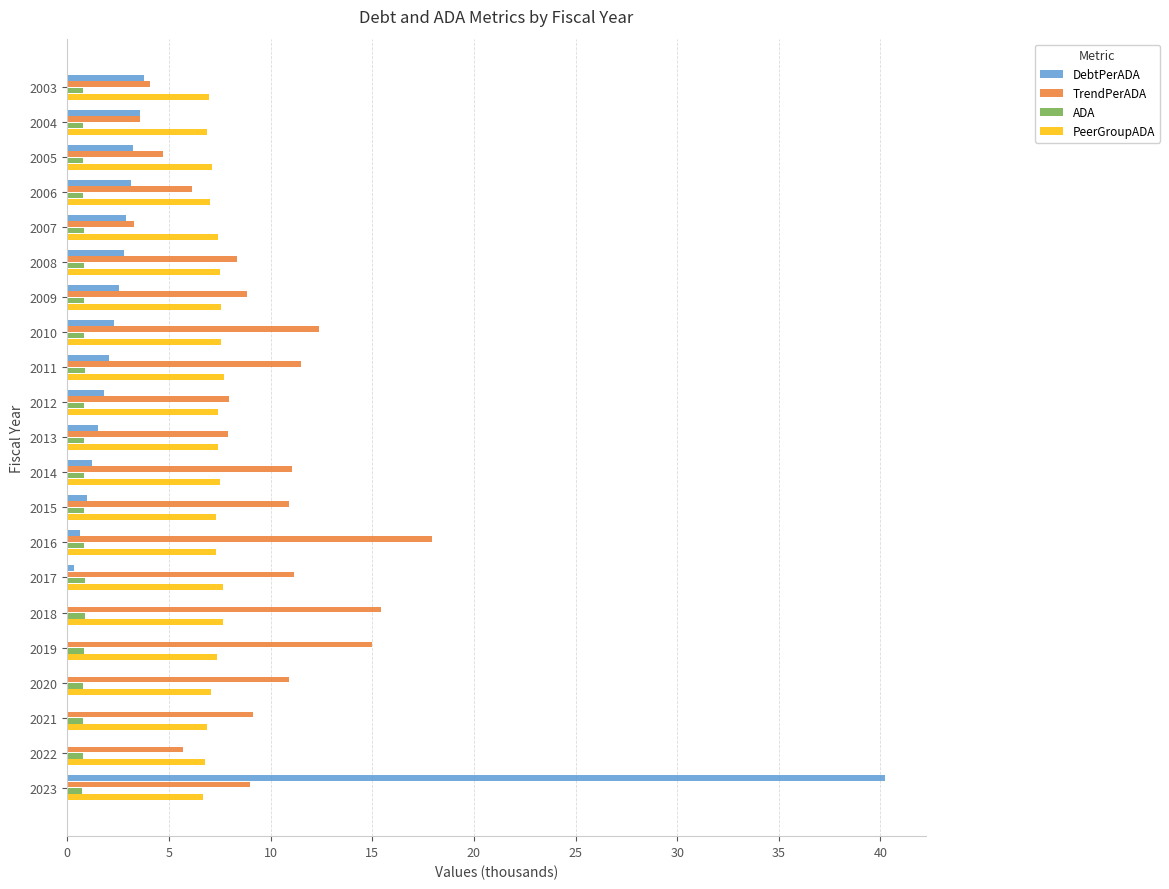

What is the sum of all PeerGroupADA values?

152.7